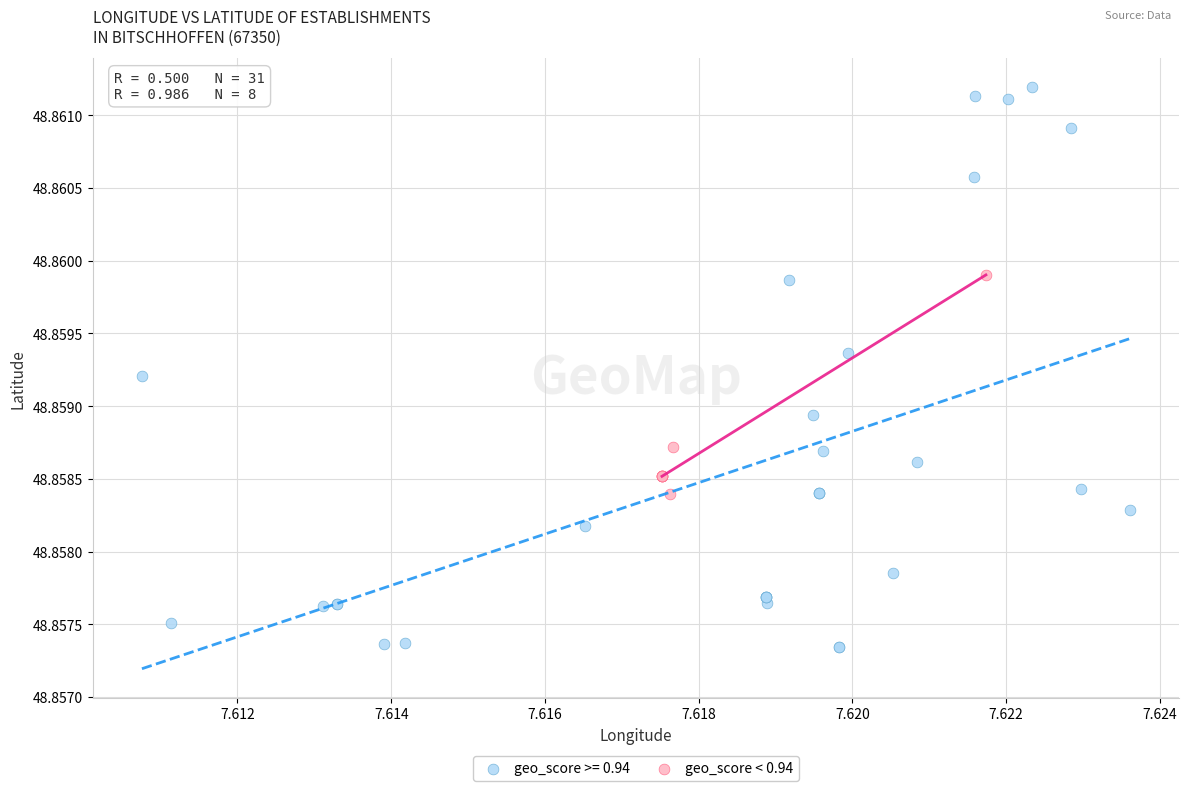

Which series contains the lowest Y value?

geo_score >= 0.94